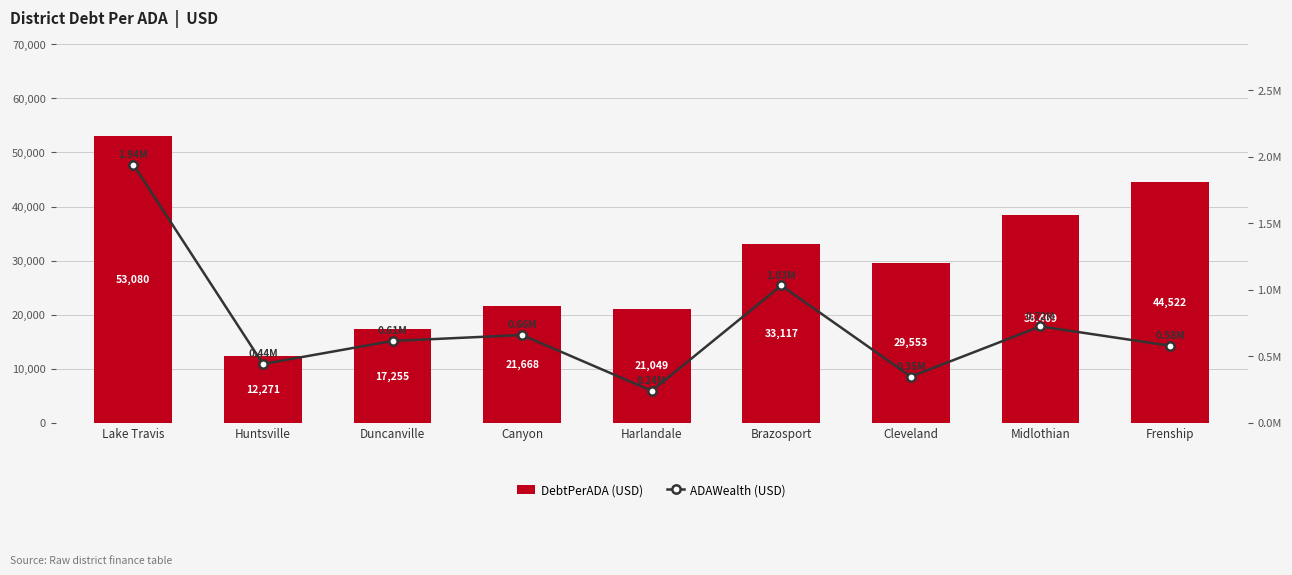

What is the sum of the DebtPerADA values at Harlandale and Lake Travis?

74129.3